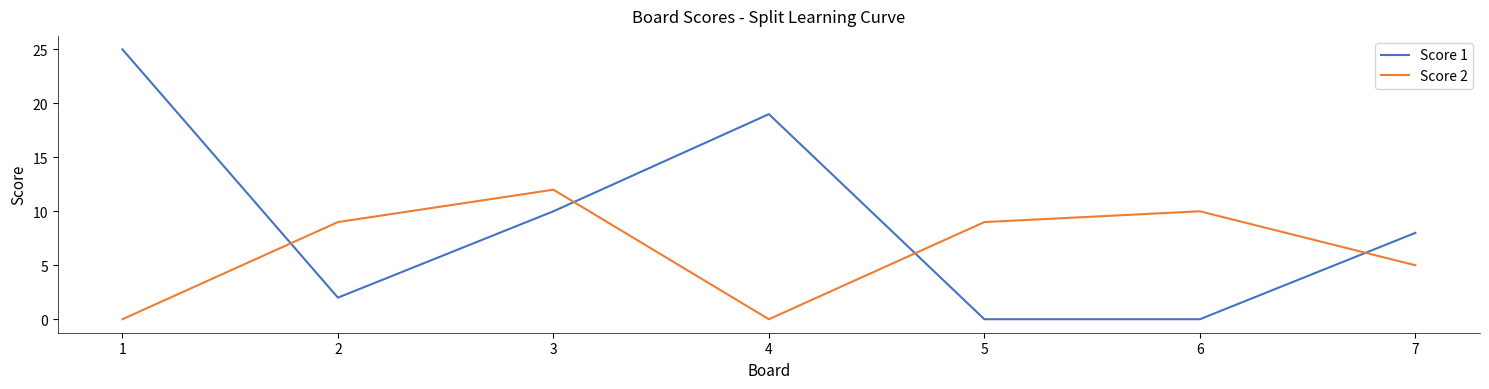

The Score 2 series shows 0 at 4. True or false?

True